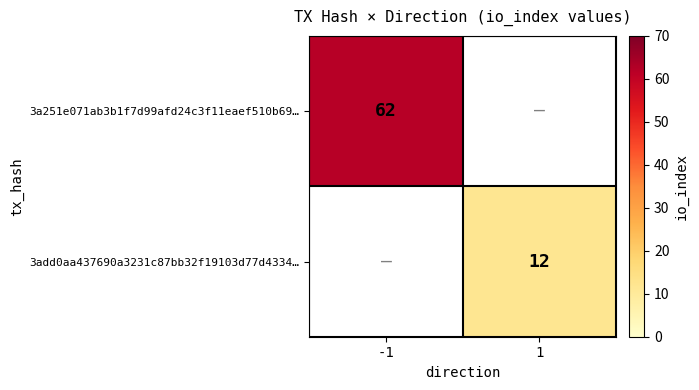

Count the number of data series in this chart.

2